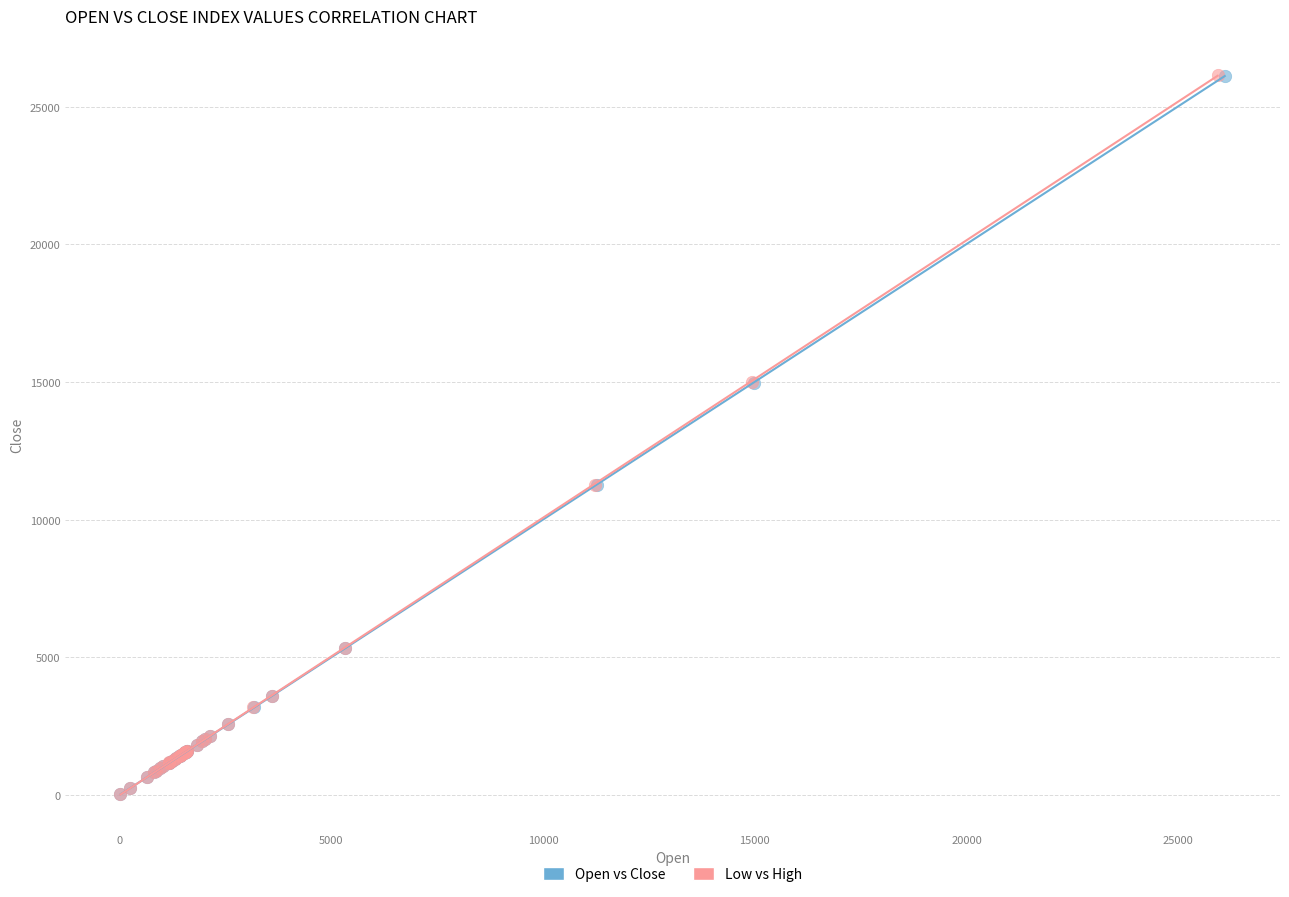

Which series has the largest Y range (max minus min)?

Low vs High